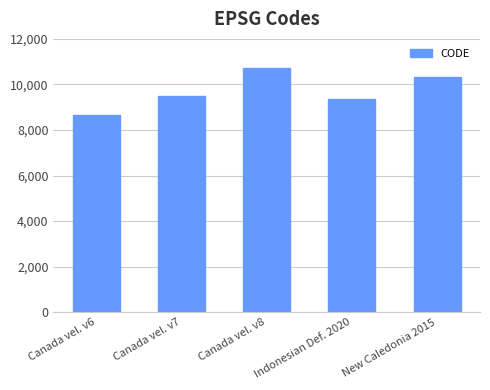

What value does the data have at Indonesian Def. 2020, to the nearest 100?

9400